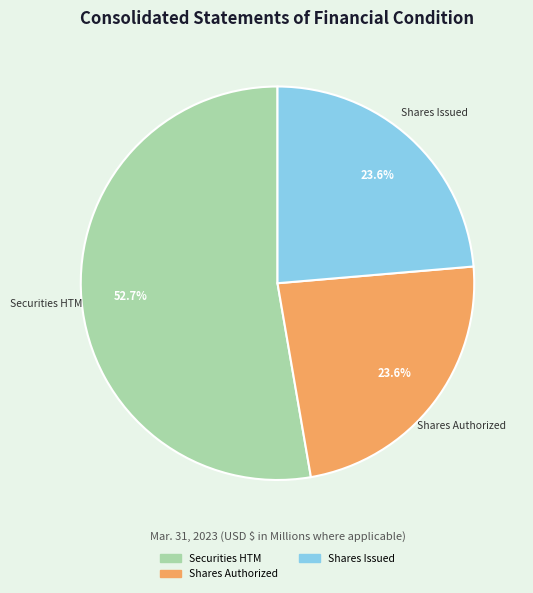

How many slices are in this pie chart?

3